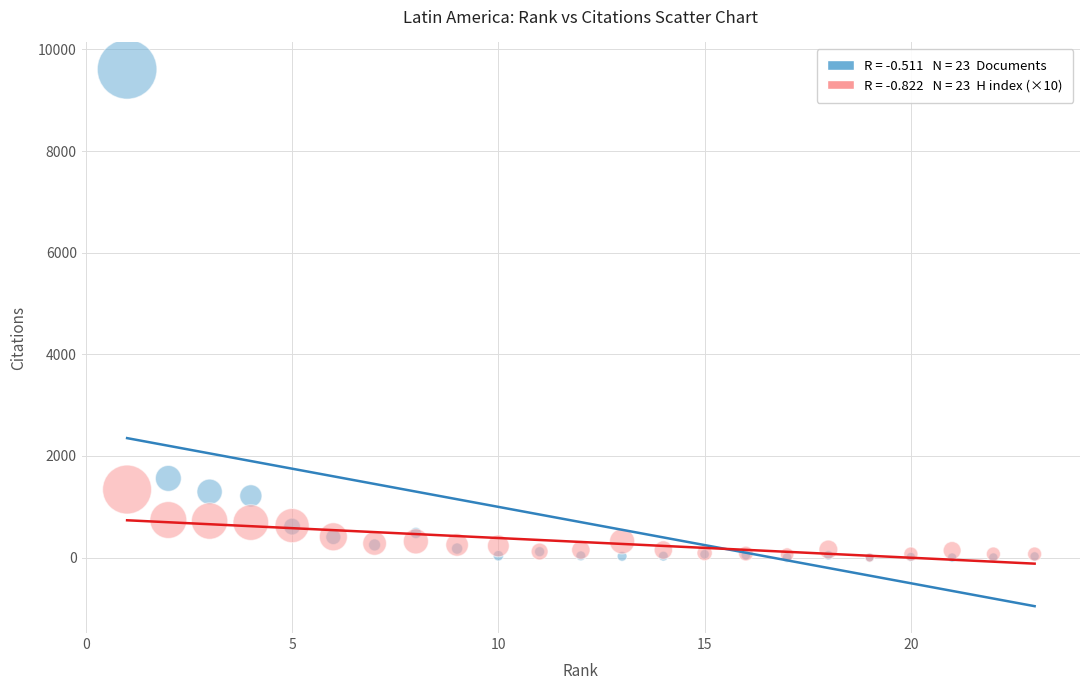

Across all series, what Y value is closest to 4804?

1559